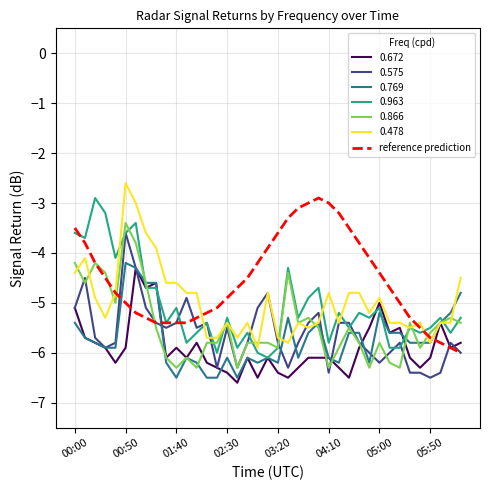

What is the maximum value shown in the chart?

-2.6